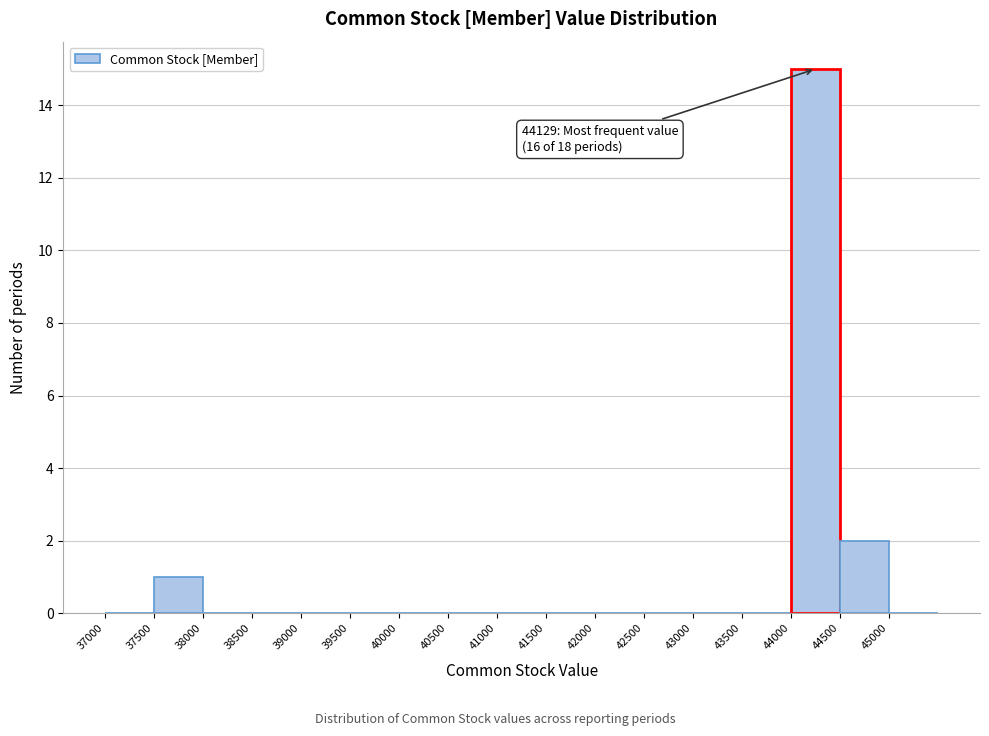

Over which range of the x-axis is the bar tallest?

44000 to 44500